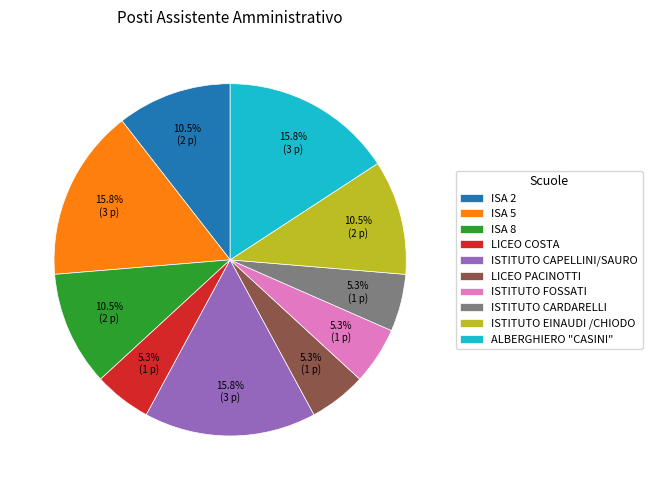

Do ISTITUTO EINAUDI /CHIODO and ISTITUTO CARDARELLI together represent more than half of the pie?

No